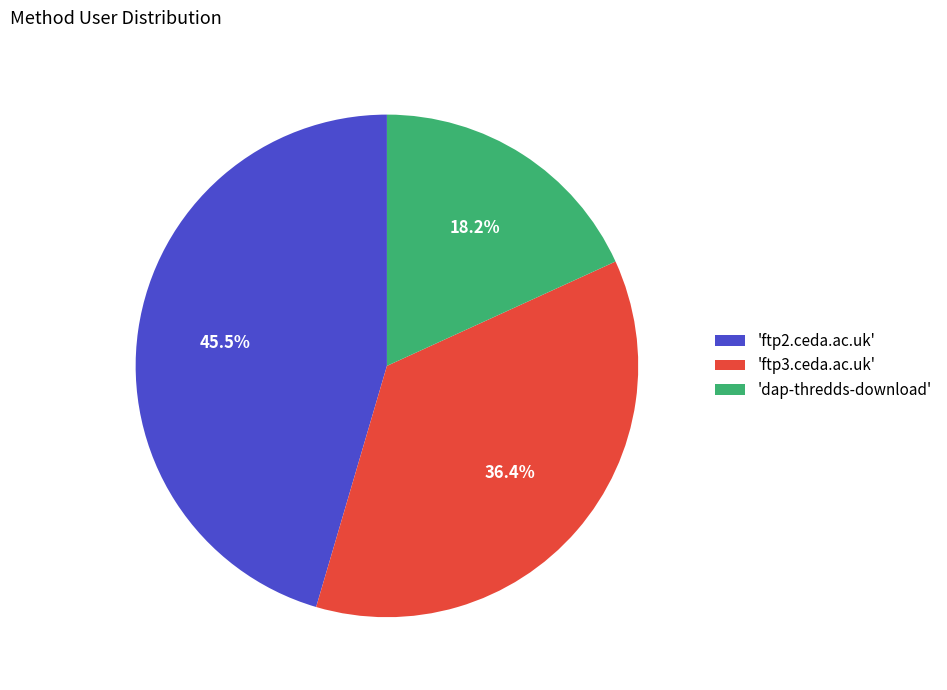

Which category has the smallest portion of the pie?

'dap-thredds-download'